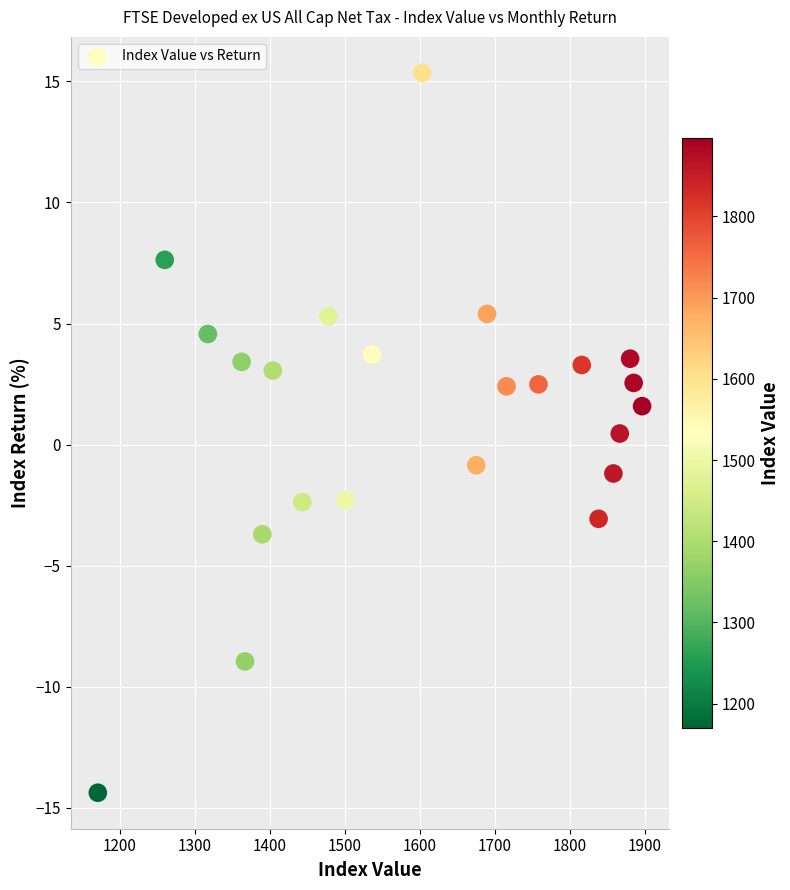

What is the range of X values (max minus min)?

726.4